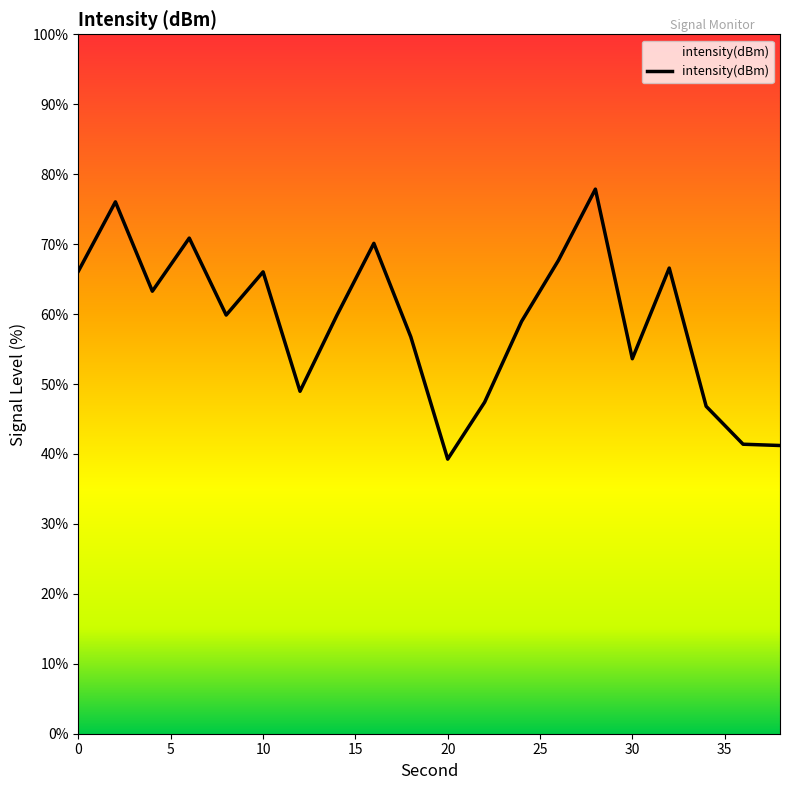

What is the average value?

58.9